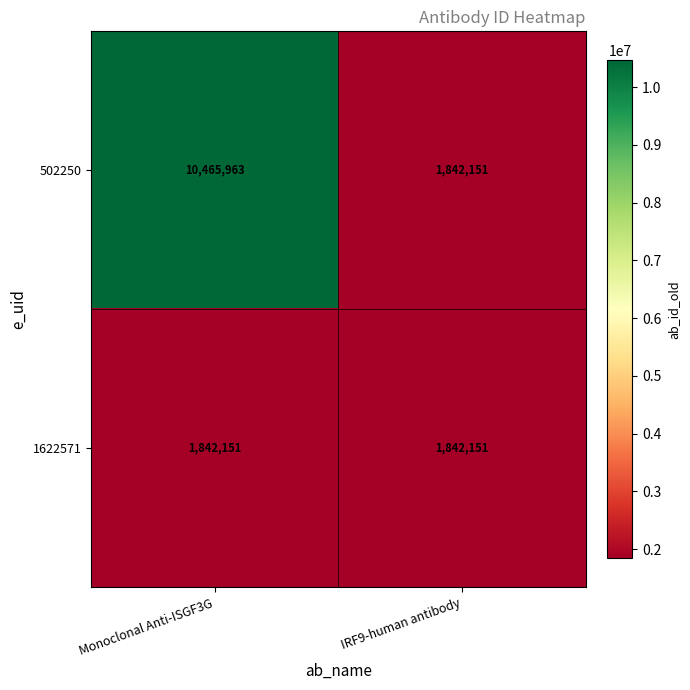

What is the average value of the 1622571 series?

1842151